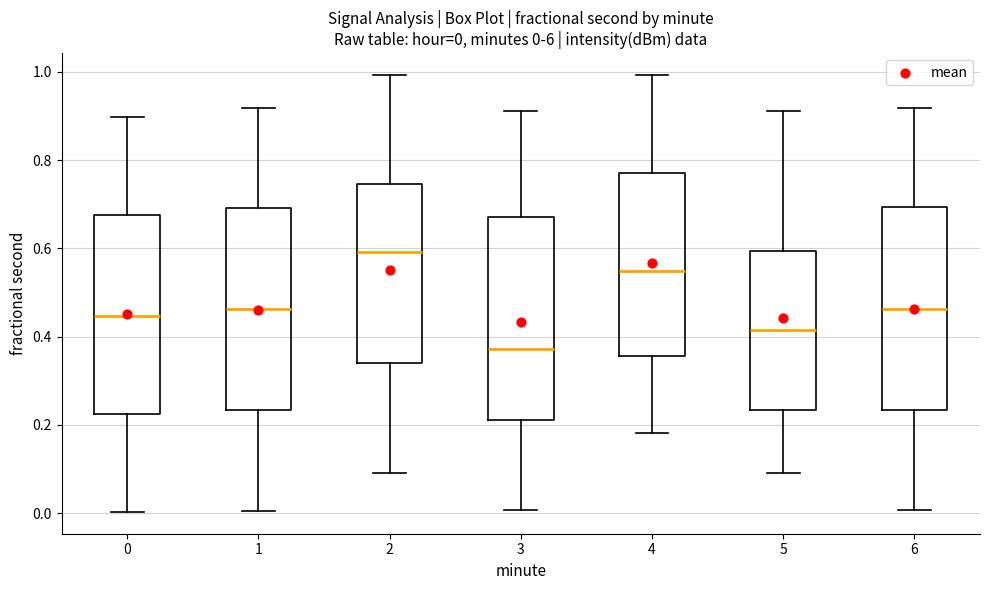

Which box has the lowest median line?

3